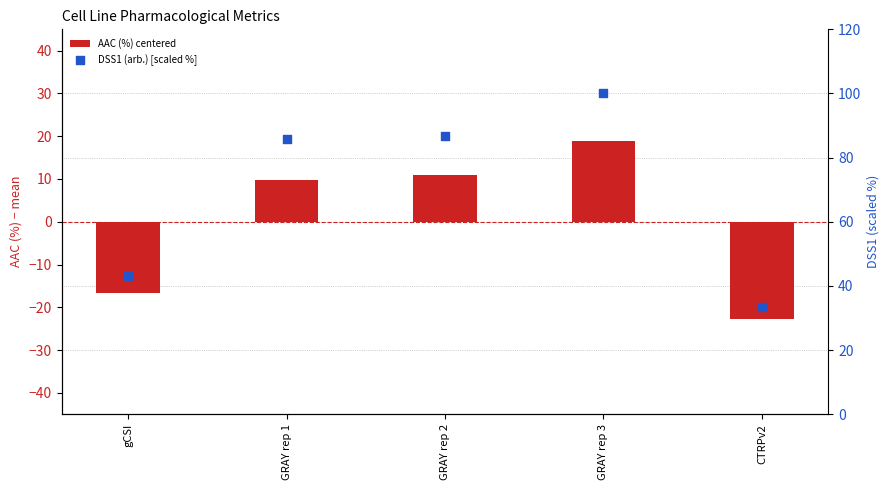

What are all the series names shown in the legend?

AAC (%) centered, DSS1 (arb.) [scaled %]